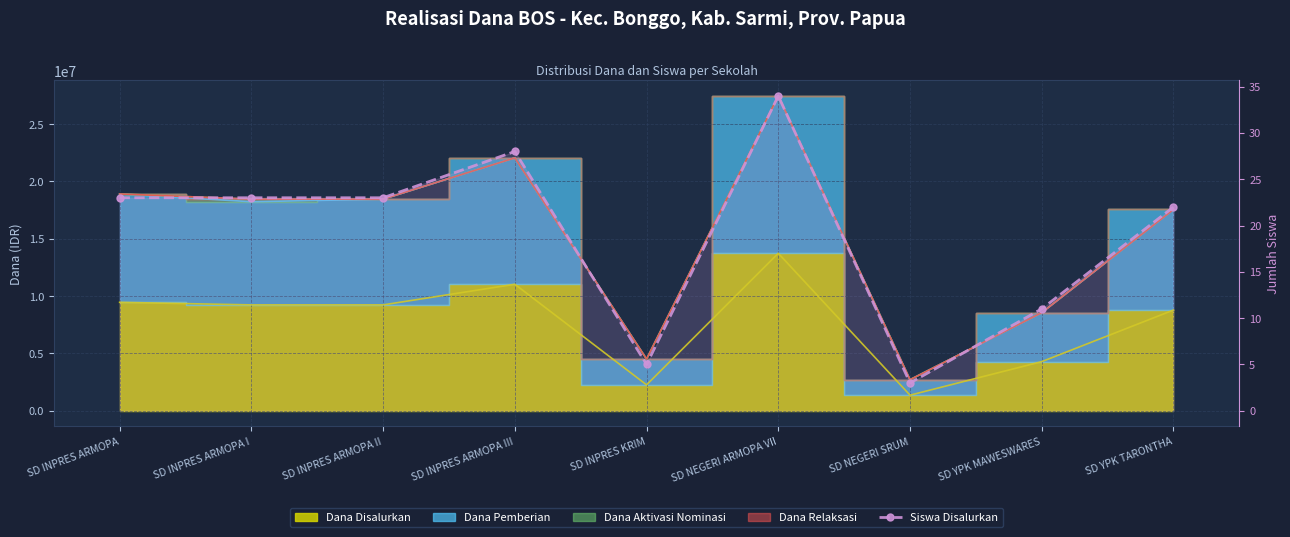

The value at SD INPRES ARMOPA is 23. True or false?

True